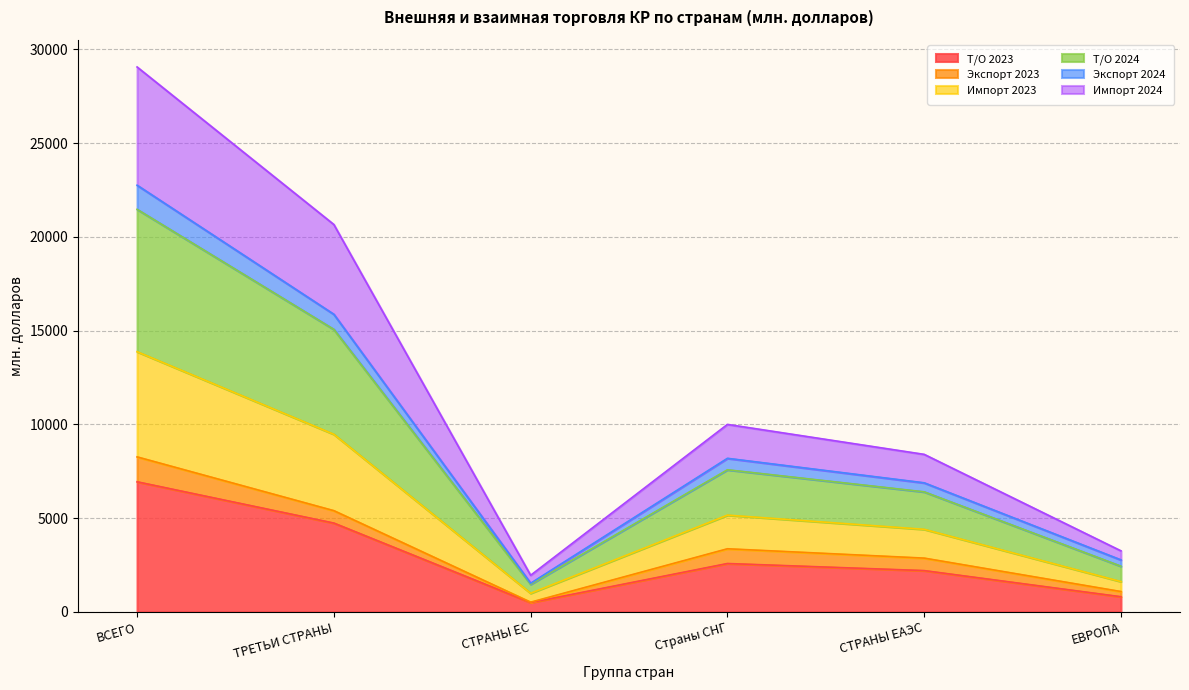

Which has a higher value, Страны СНГ or СТРАНЫ ЕС?

Страны СНГ